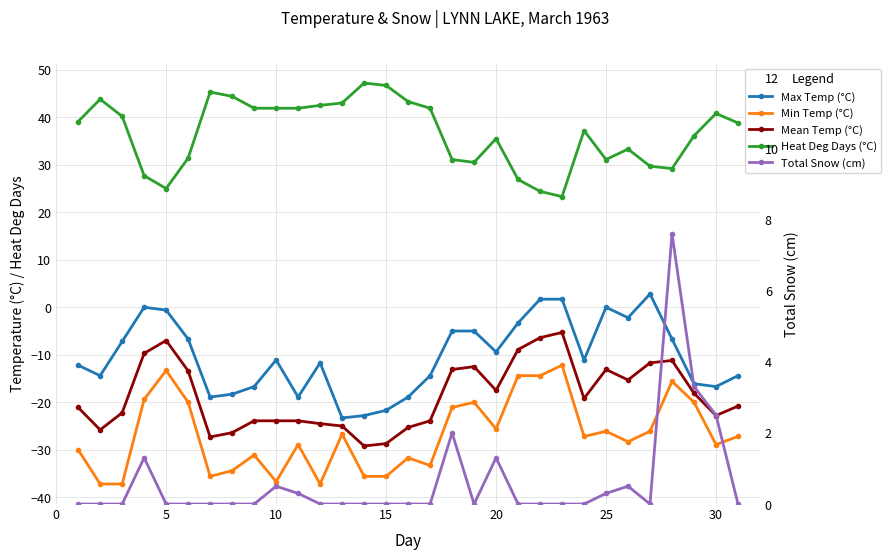

True or false: Min Temp (°C) and Heat Deg Days (°C) cross at least once.

False